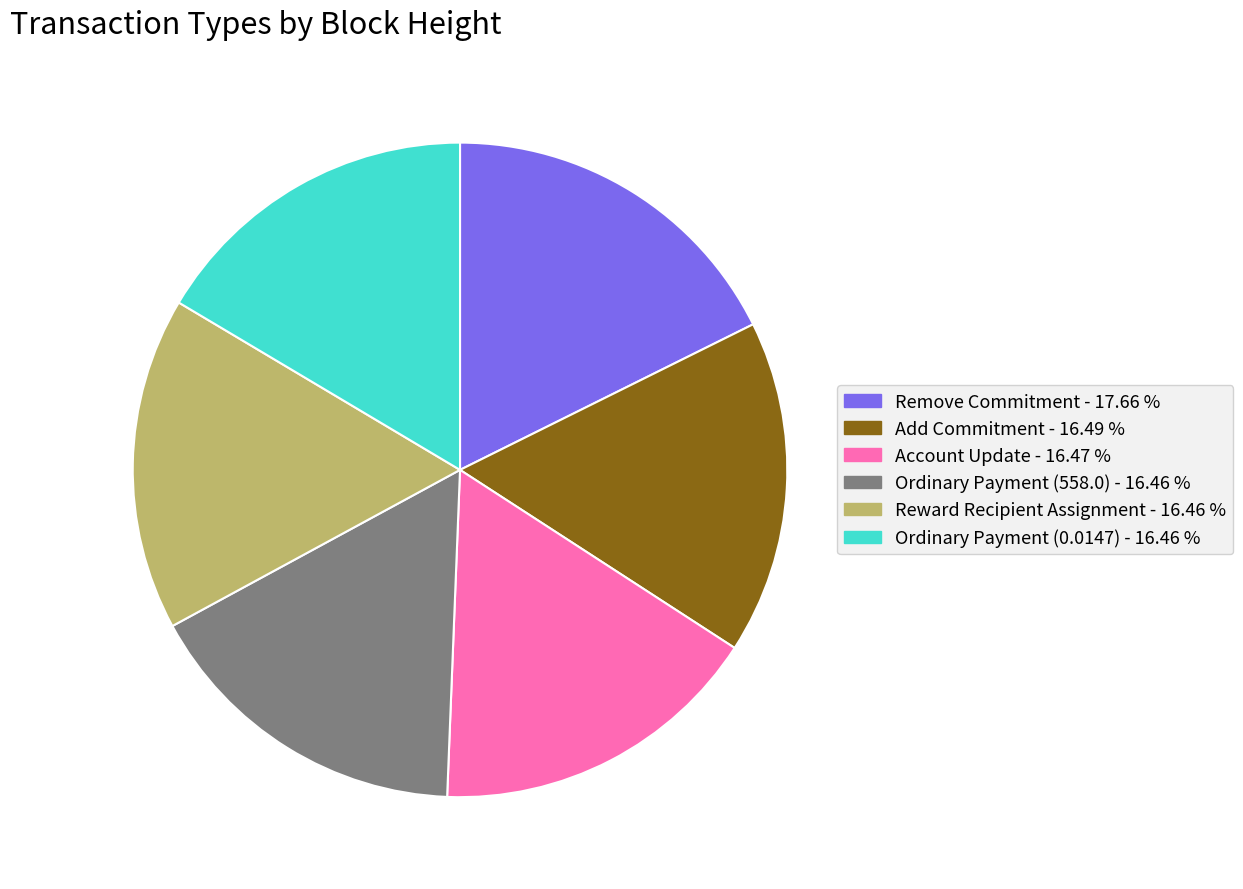

Combined, do Reward Recipient Assignment and Add Commitment account for over 50%?

No